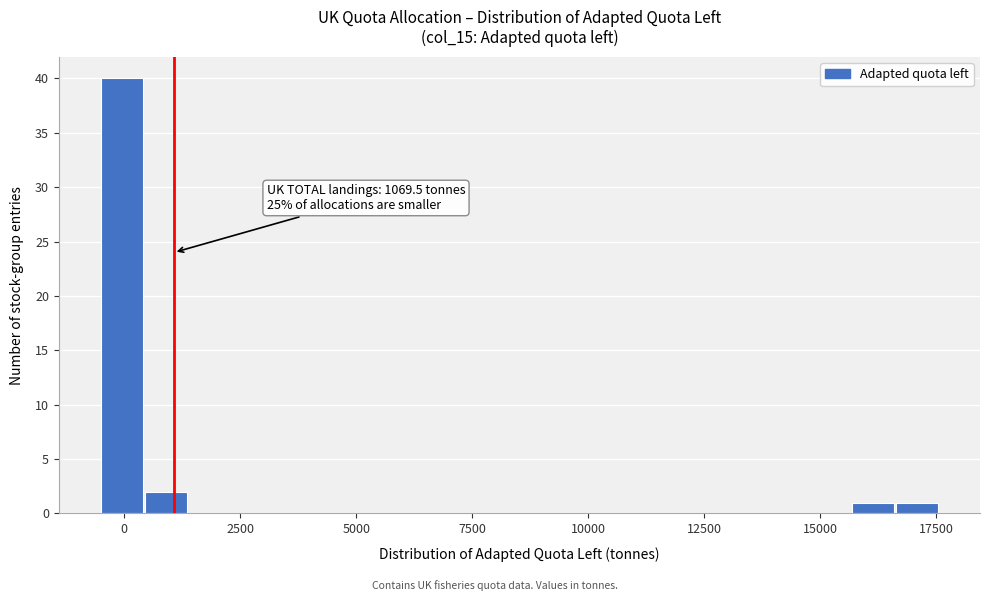

Read against the x-axis, roughly where is the centre of the tallest bar?

0